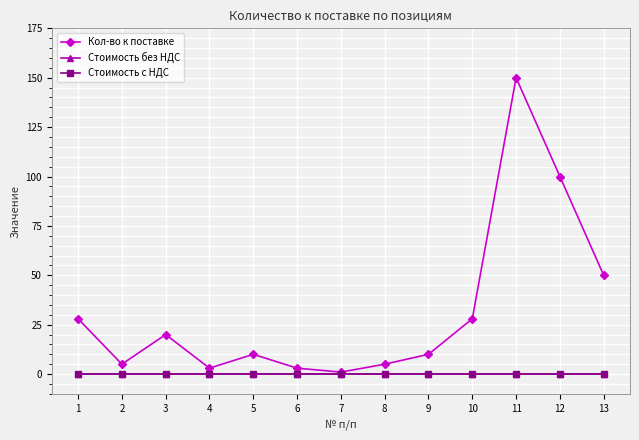

Rank the series at 10 from highest to lowest value.

Кол-во к поставке, Стоимость без НДС, Стоимость с НДС